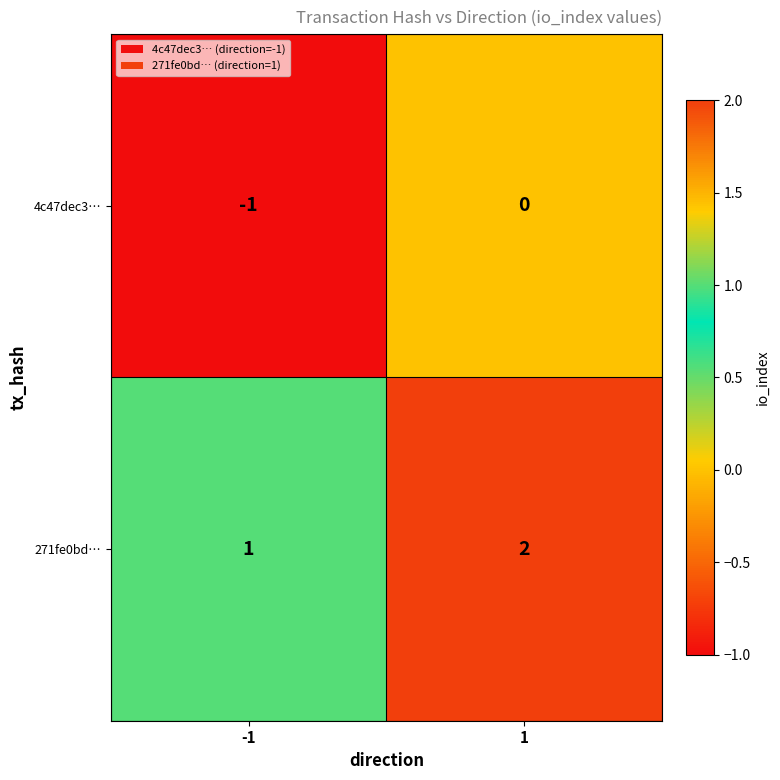

Is the value of 271fe0bd… at -1 greater than the value of 4c47dec3… at 1?

Yes